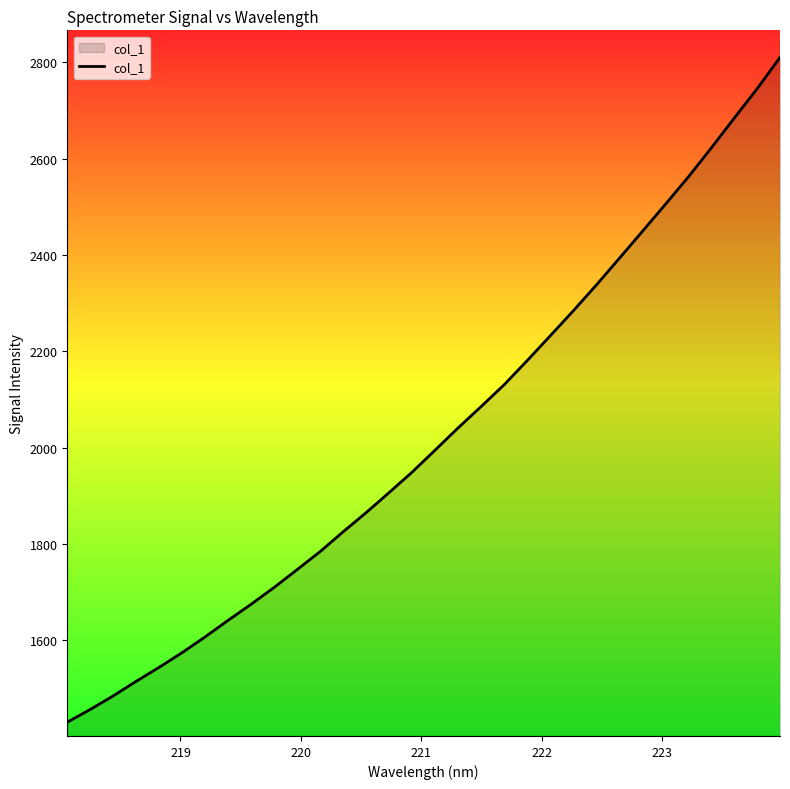

What is the smallest value displayed?

1430.1